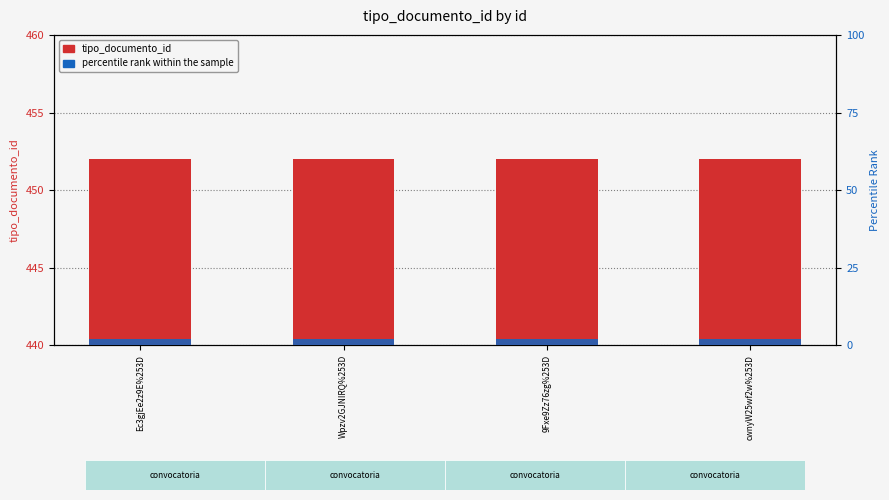

Between cwnyW25wf2w%253D and Ec3gjEe2z9E%253D, which is larger?

cwnyW25wf2w%253D